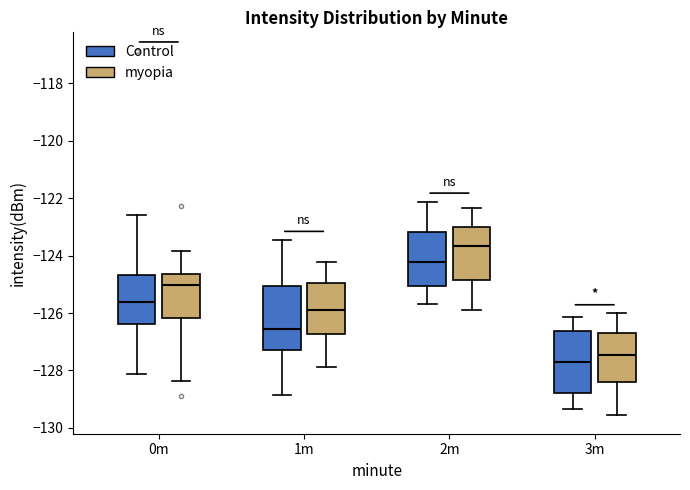

Which box's median line is the highest?

2m (myopia)